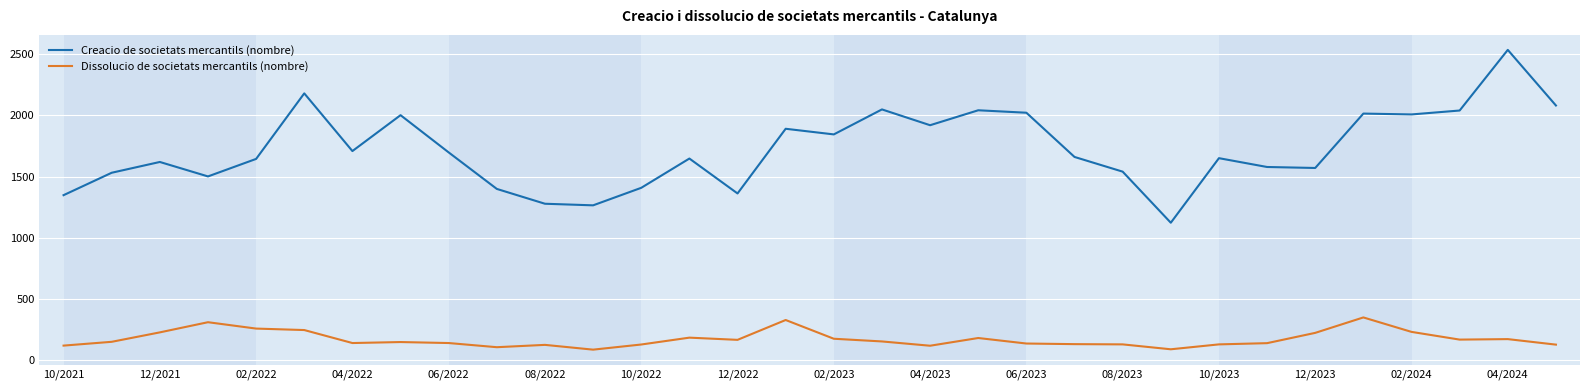

True or false: Creacio de societats mercantils (nombre) and Dissolucio de societats mercantils (nombre) intersect in this chart.

False